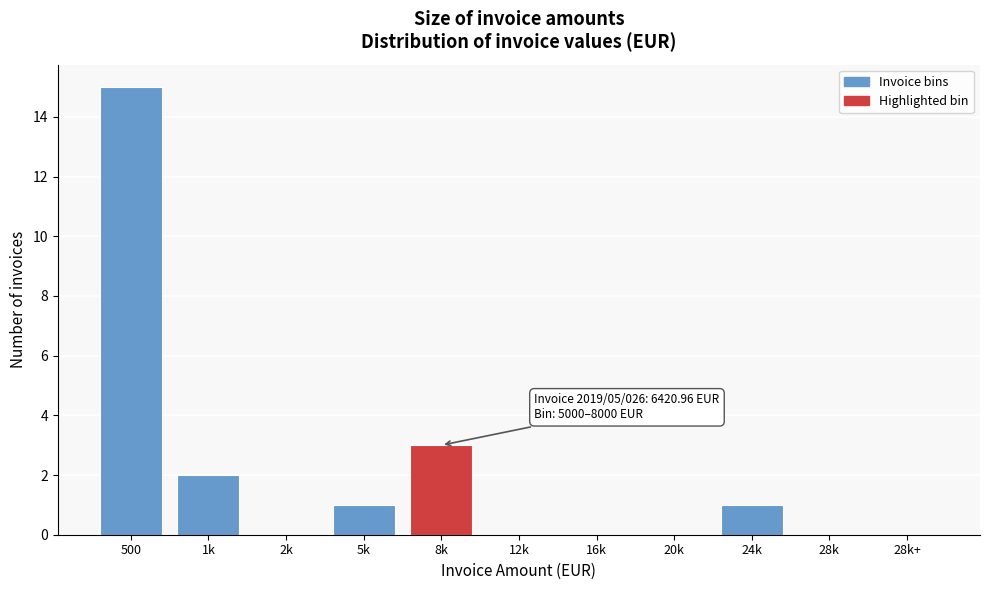

Reading left to right, extract all data points from this chart.

500=15	1k=2	2k=0	5k=1	8k=3	12k=0	16k=0	20k=0	24k=1	28k=0	28k+=0